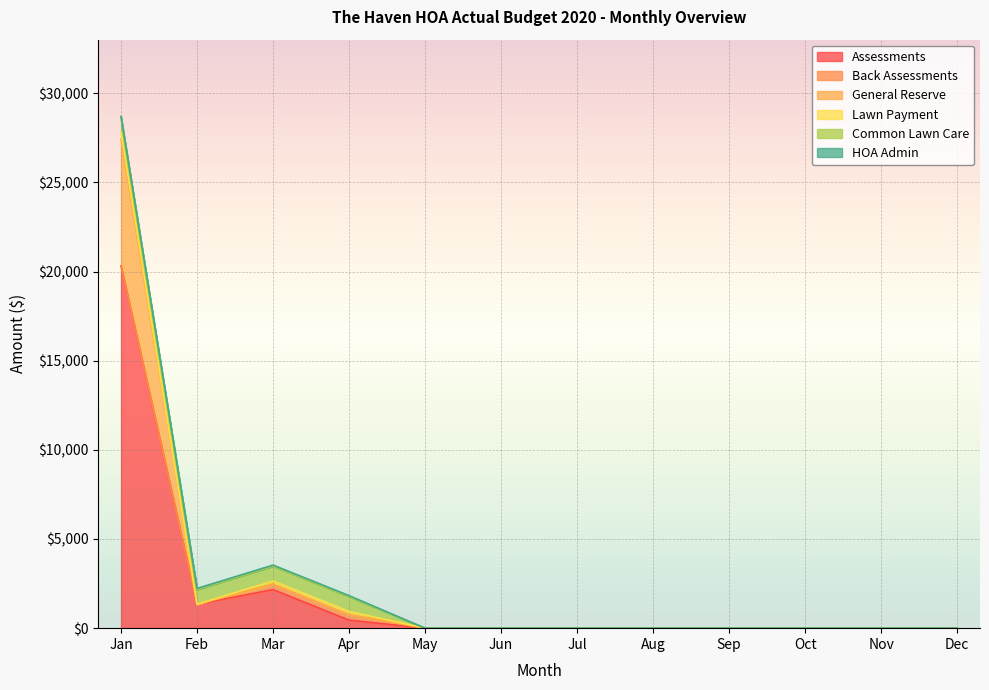

At which label is HOA Admin closest to 30?

May